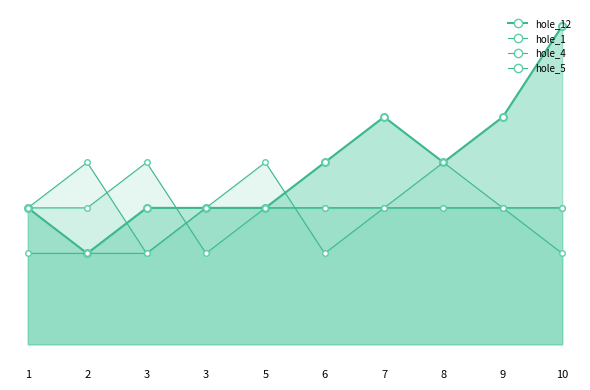

Where do hole_5 and hole_4 first cross each other?

5 and 6